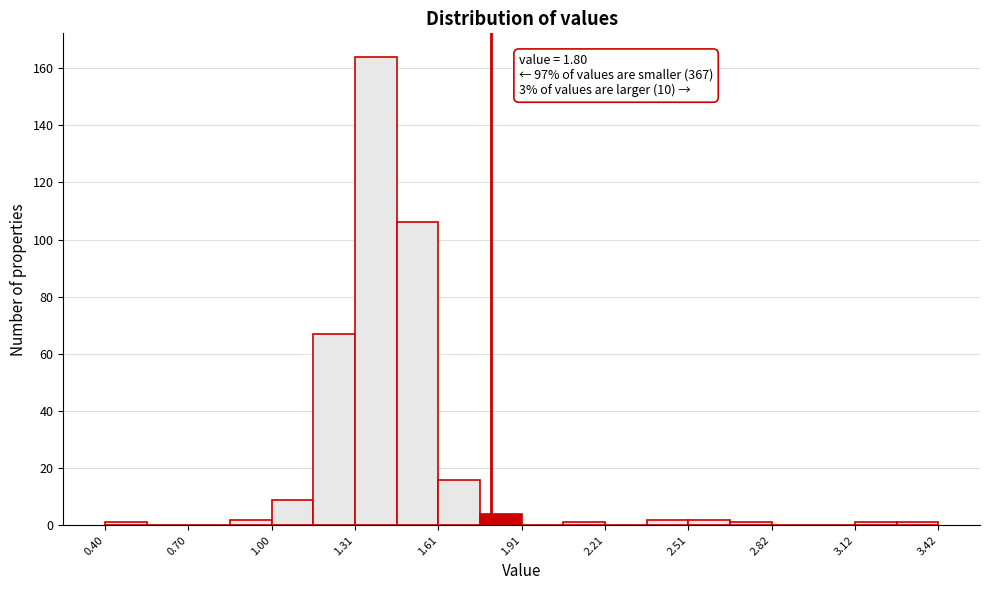

Around what value on the x-axis is the tallest bar? Give the approximate position of its centre, as read against the axis.

1.40